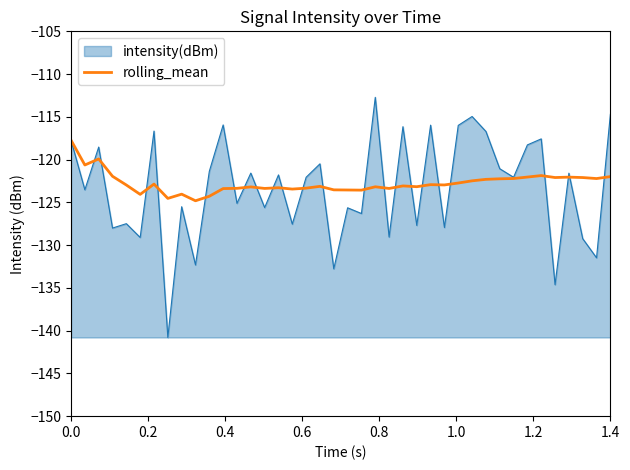

Rank the series by their maximum value, from highest to lowest.

intensity(dBm), rolling_mean